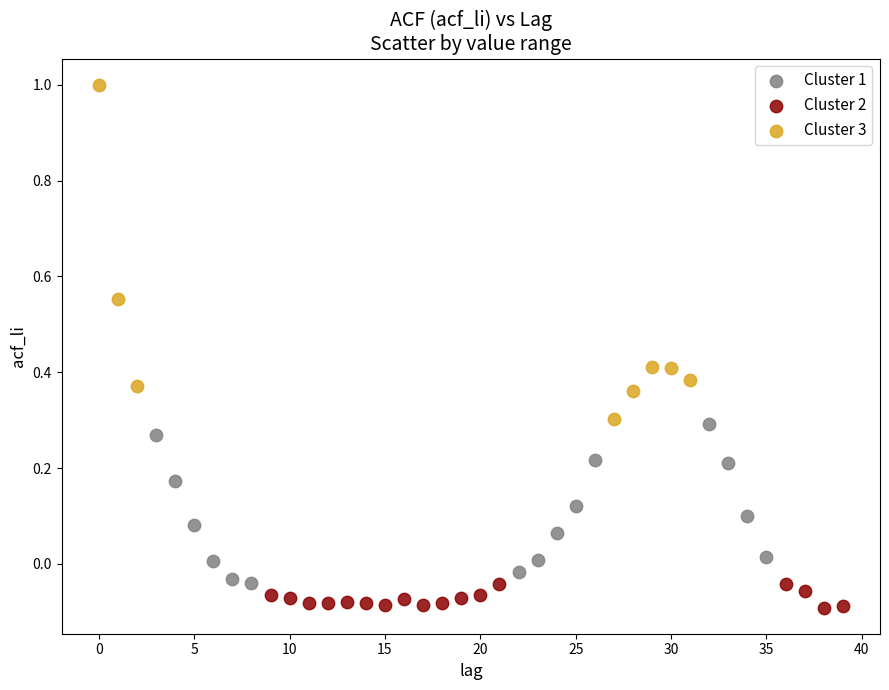

Which series reaches the minimum Y coordinate?

Cluster 2